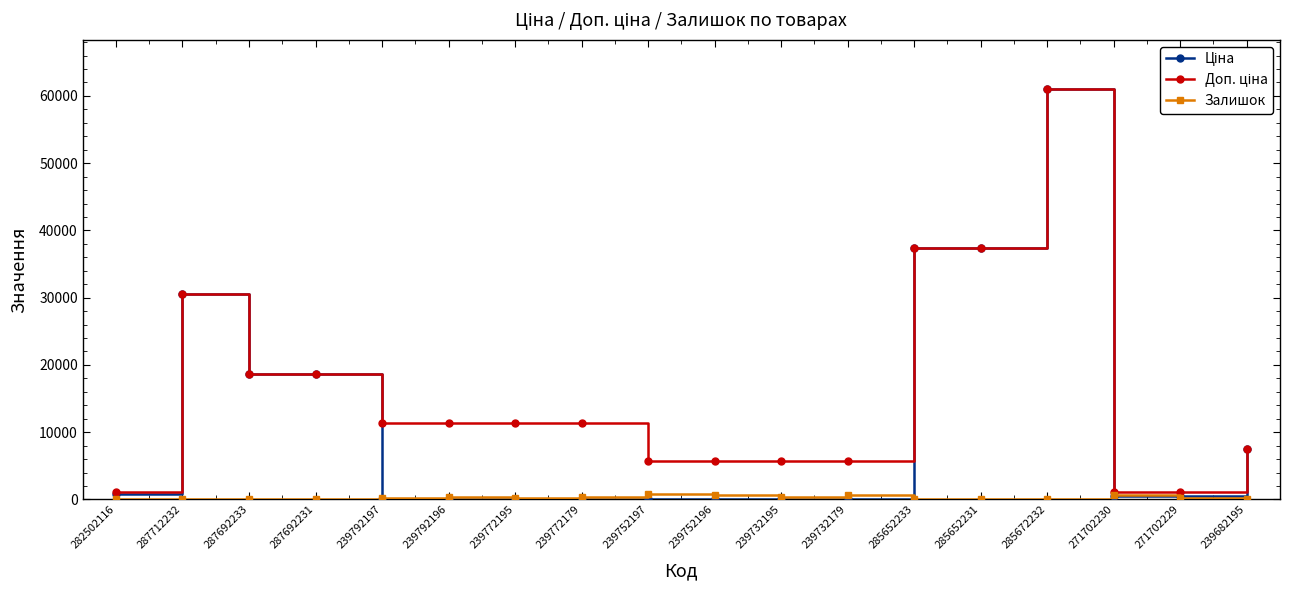

What is the total value across all series at 287692233?

37343.0